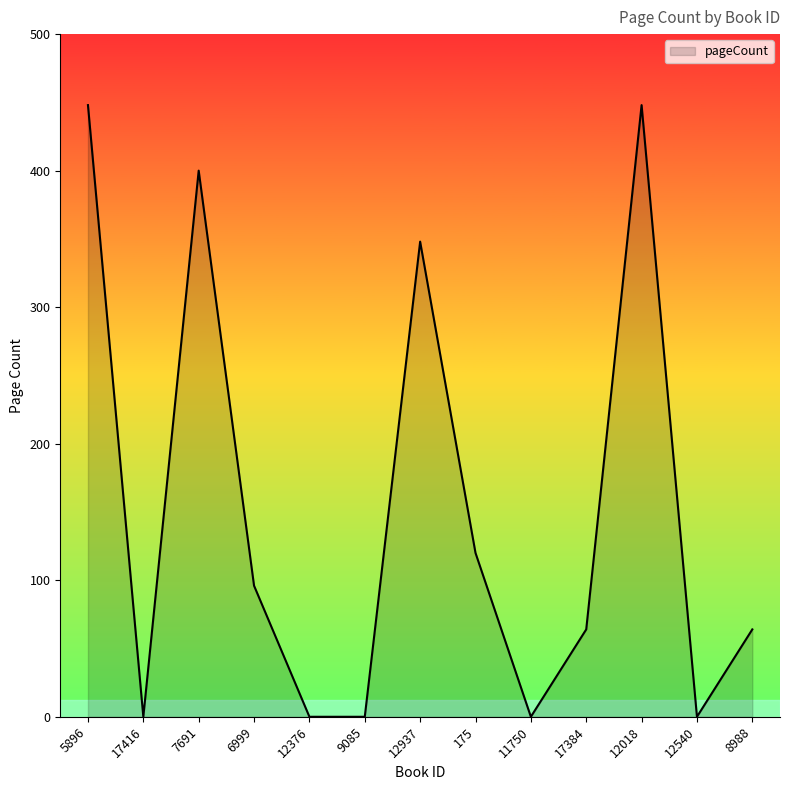

What is the sum of all values?

1988